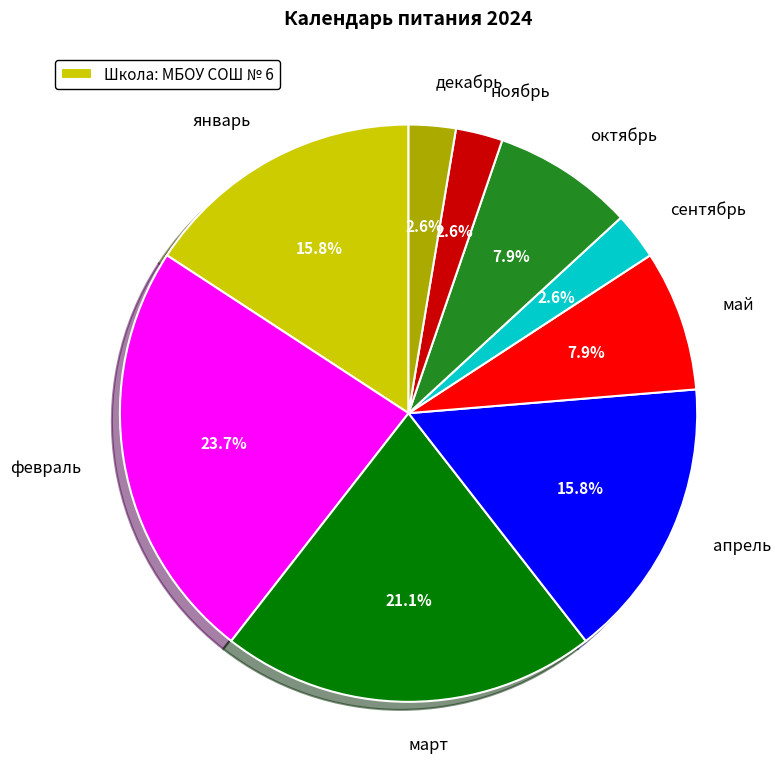

Count the number of slices in the pie.

9